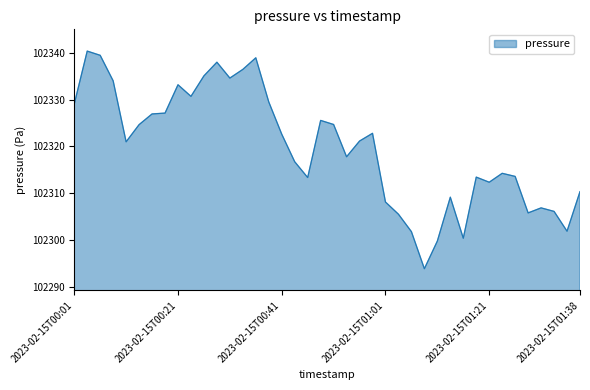

What is the average value?

102319.7